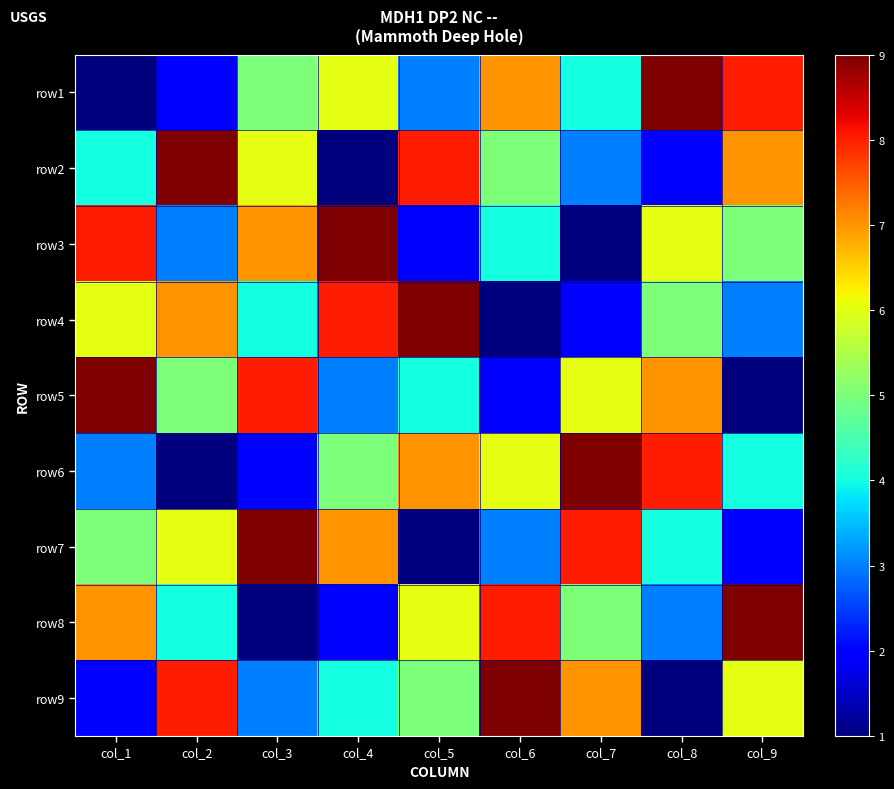

What is the total value across all series at col_9?

45